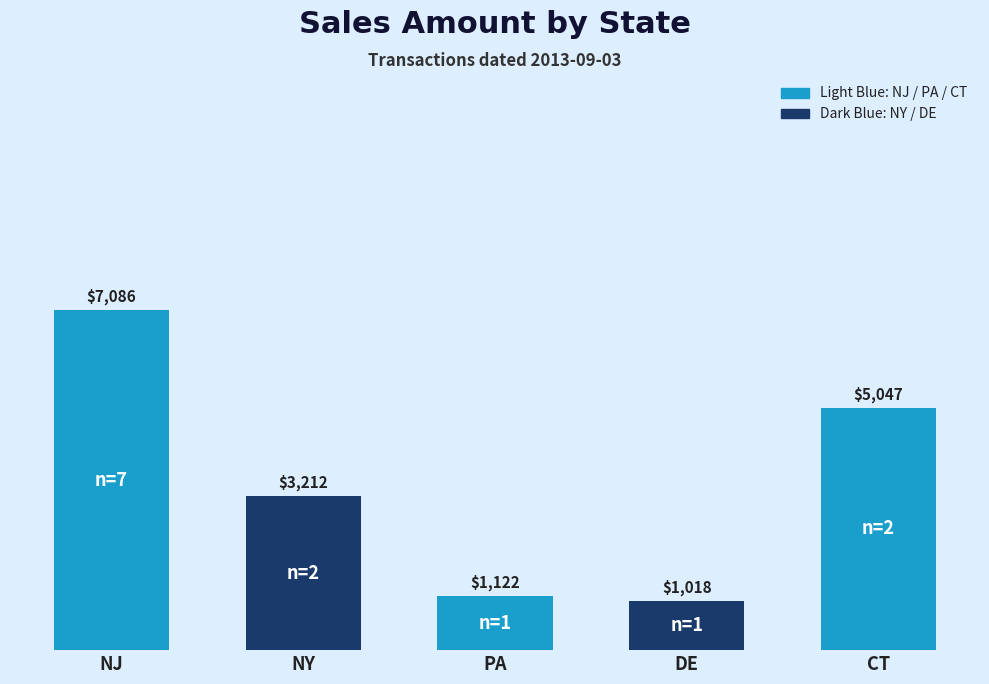

Where is the data nearest to the value 4052?

NY